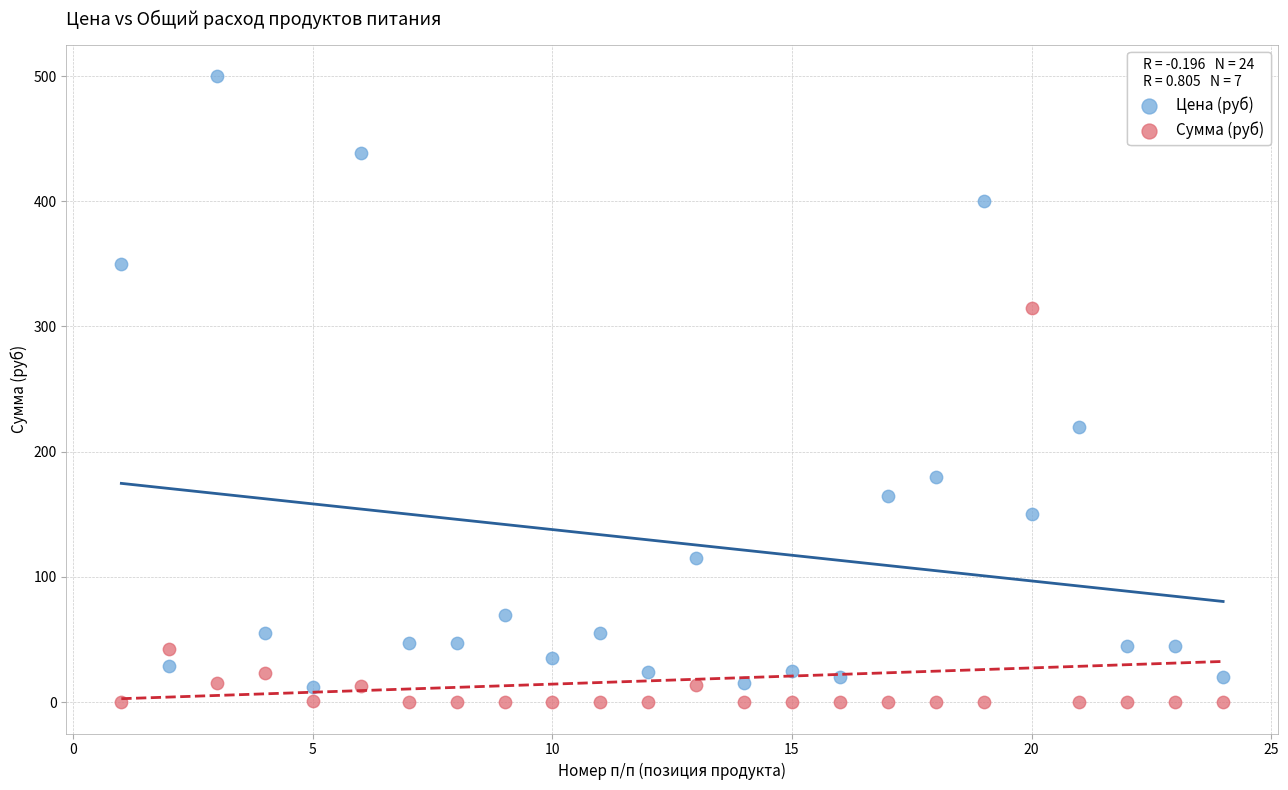

Which series contains the highest Y value?

Цена (руб)